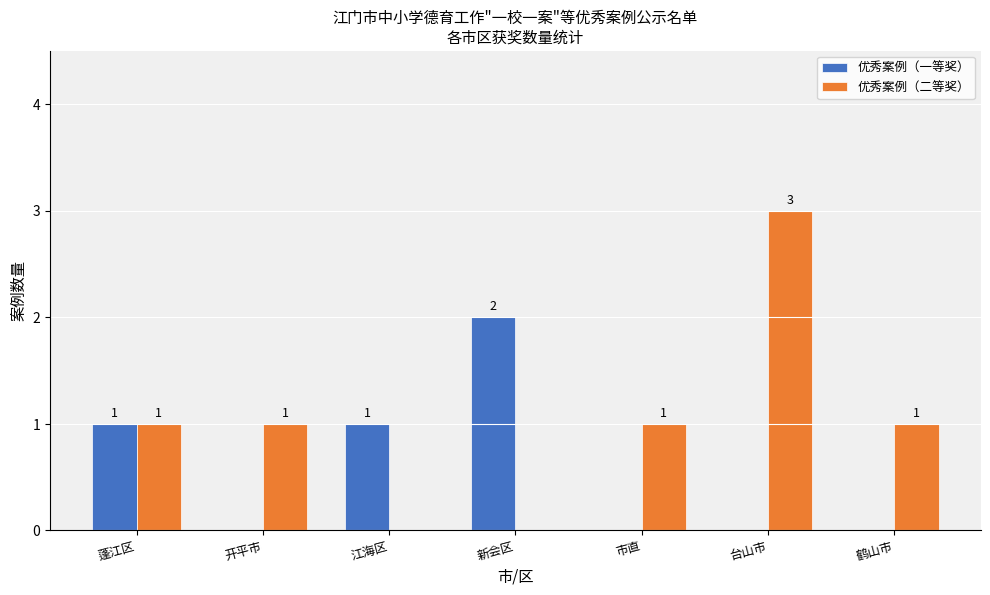

Which series has the largest total across all categories?

优秀案例（二等奖）